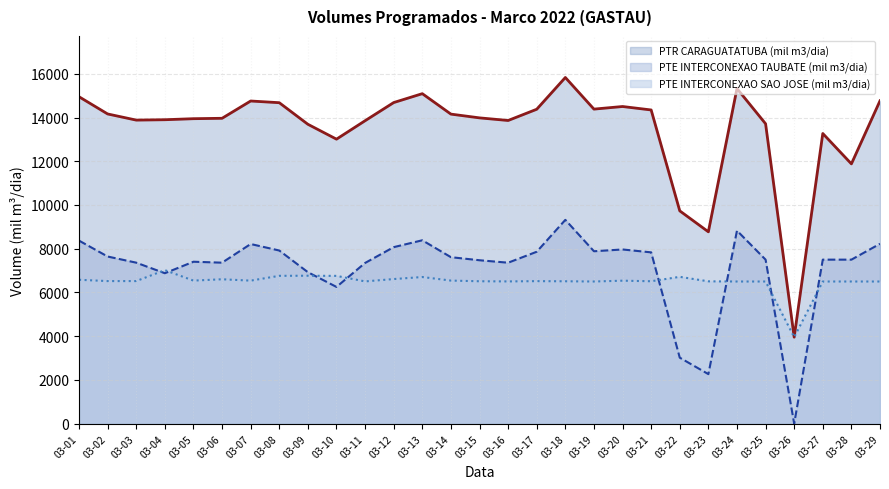

How many interior local peaks does the PTE INTERCONEXAO TAUBATE (mil m3/dia) series have?

6